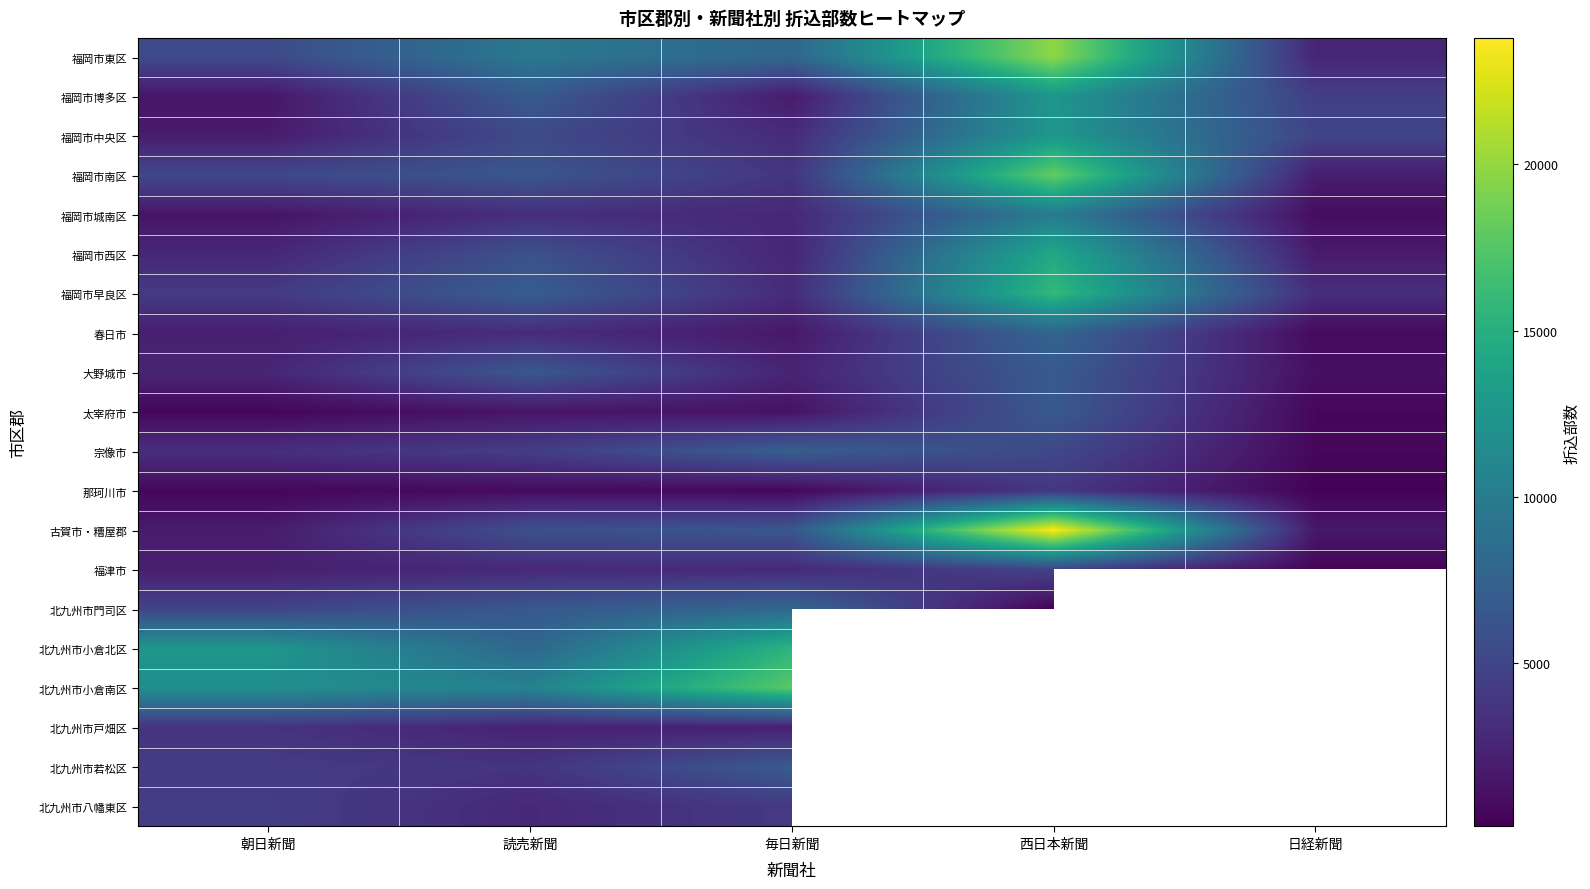

Is the value of 太宰府市 at 毎日新聞 greater than the value of 福岡市中央区 at 読売新聞?

No